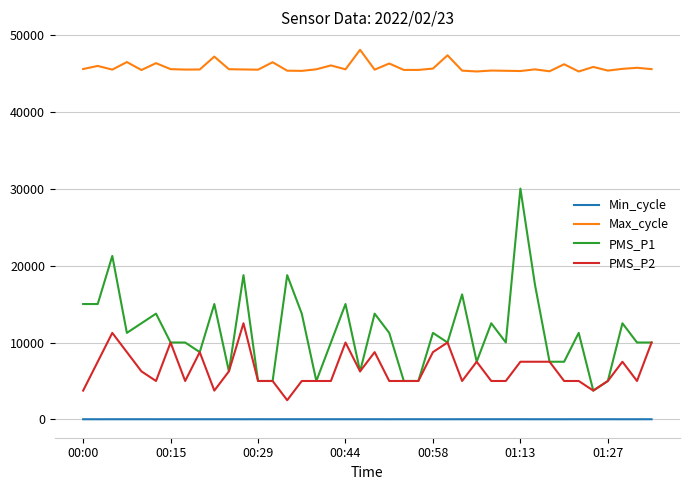

What is the difference between the maximum and minimum values in the Max_cycle series?

2820